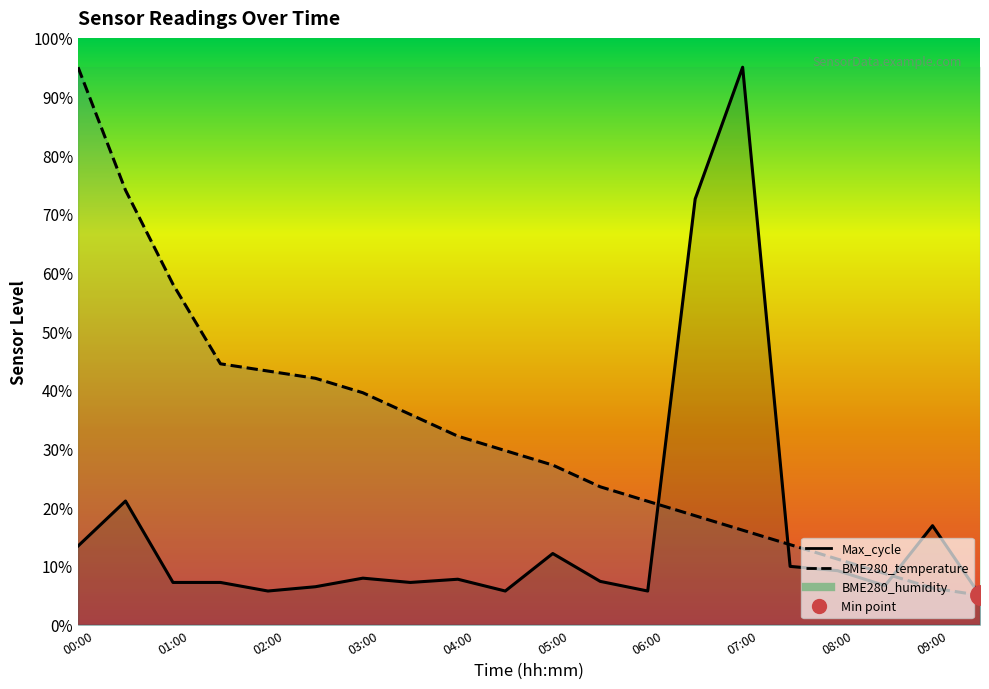

What is the maximum value shown in the chart?

1.0